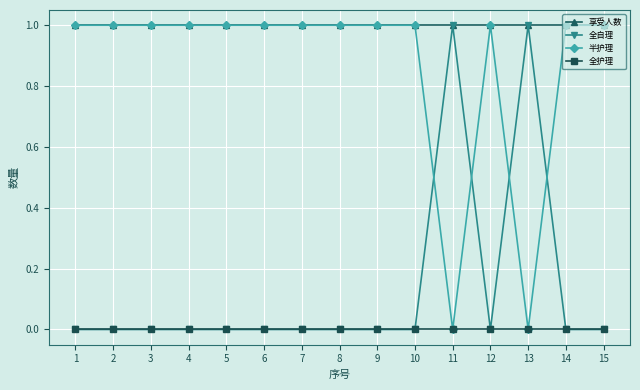

How many series are shown in this chart?

4